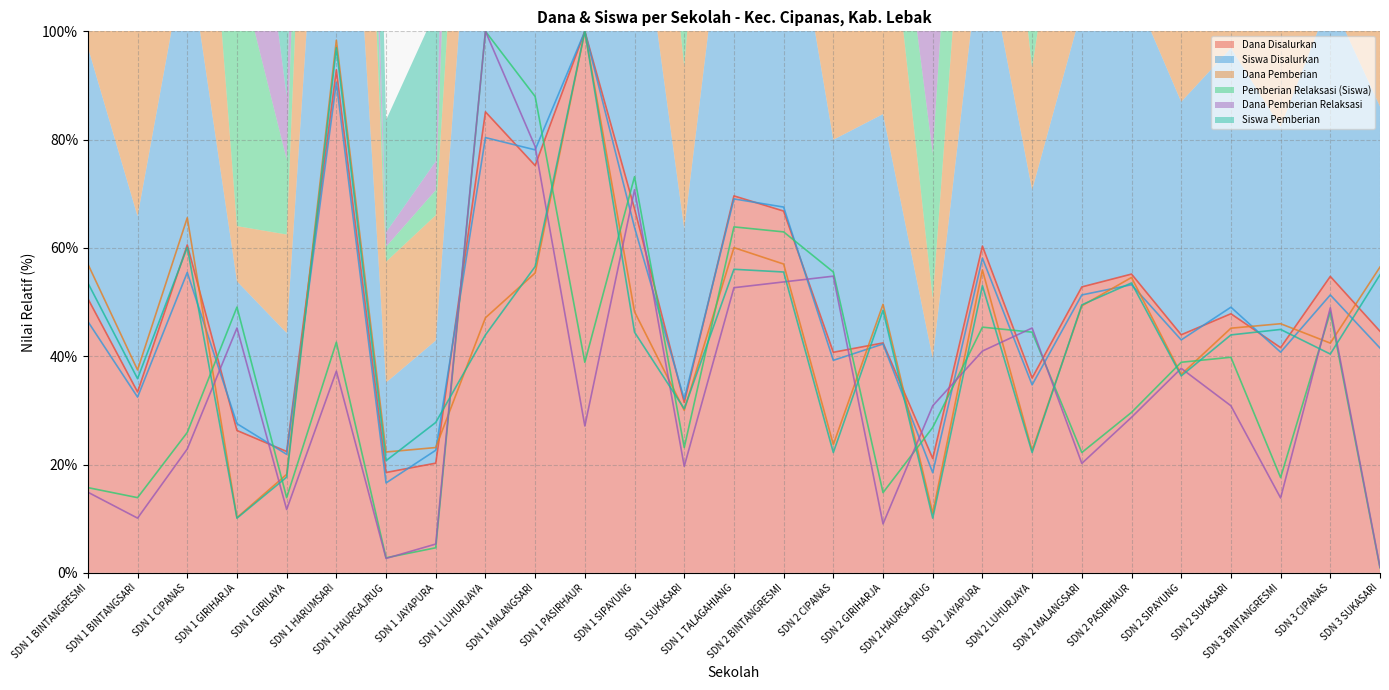

Which series ends up on top after the final intersection of Siswa Pemberian and Dana Pemberian Relaksasi?

Siswa Pemberian